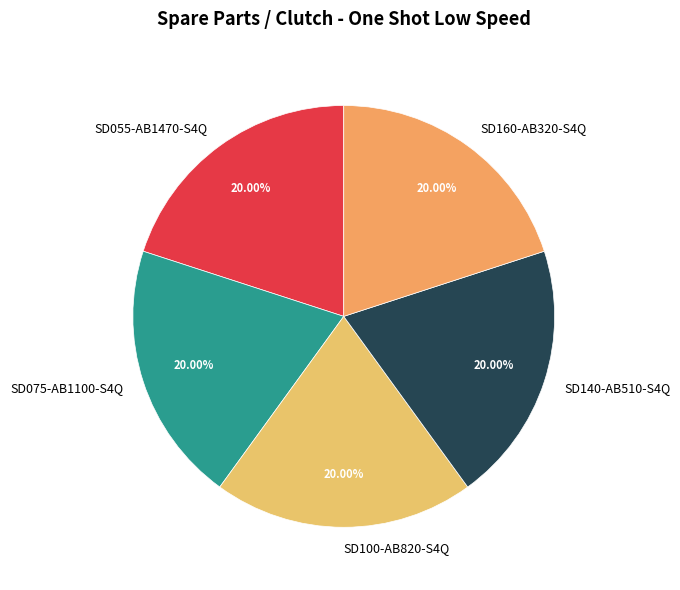

Approximately how many times larger is the value at SD055-AB1470-S4Q compared to SD160-AB320-S4Q?

1.0